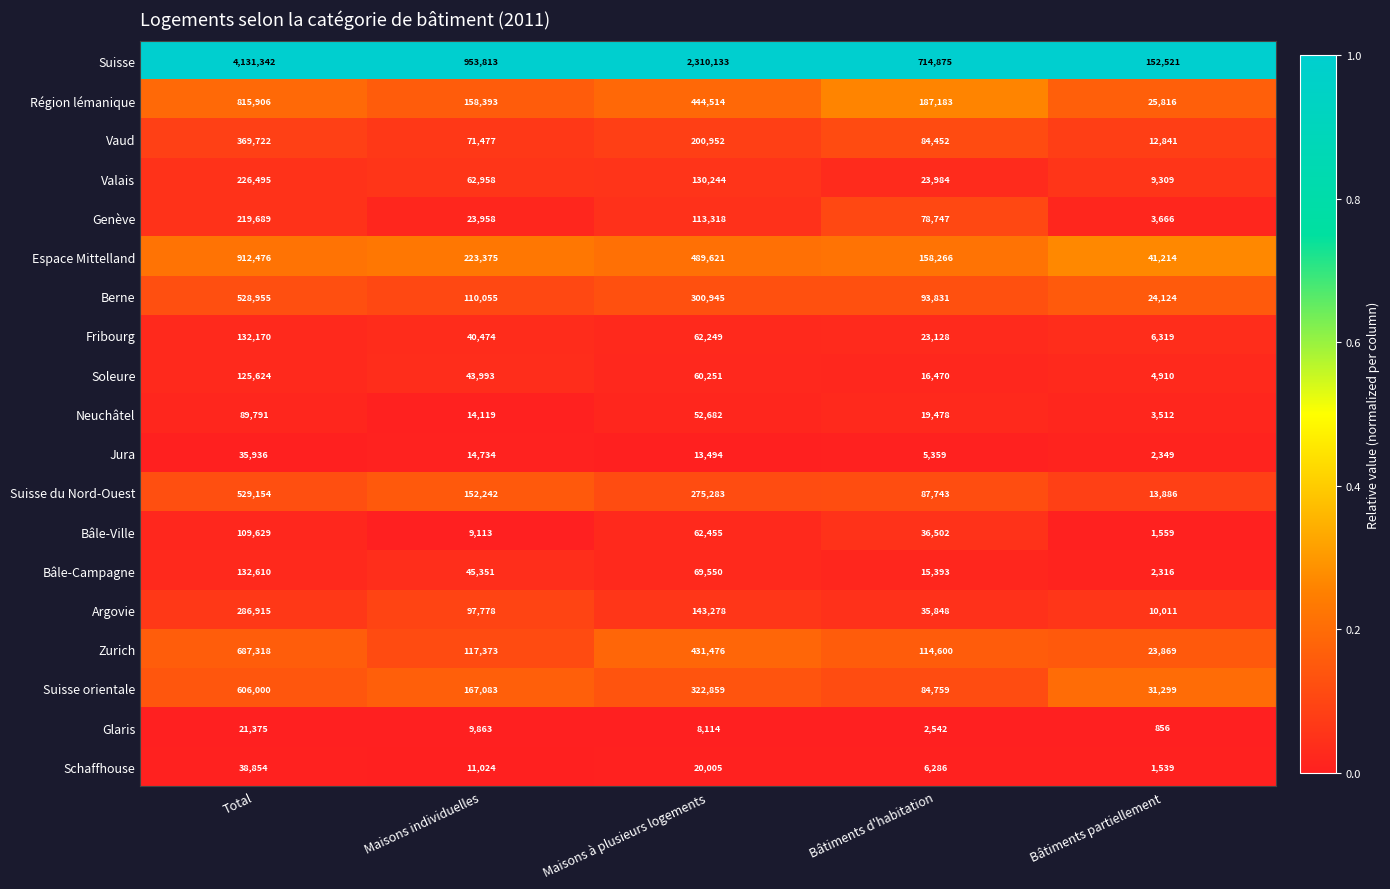

What is the average value of the Glaris series?

8550